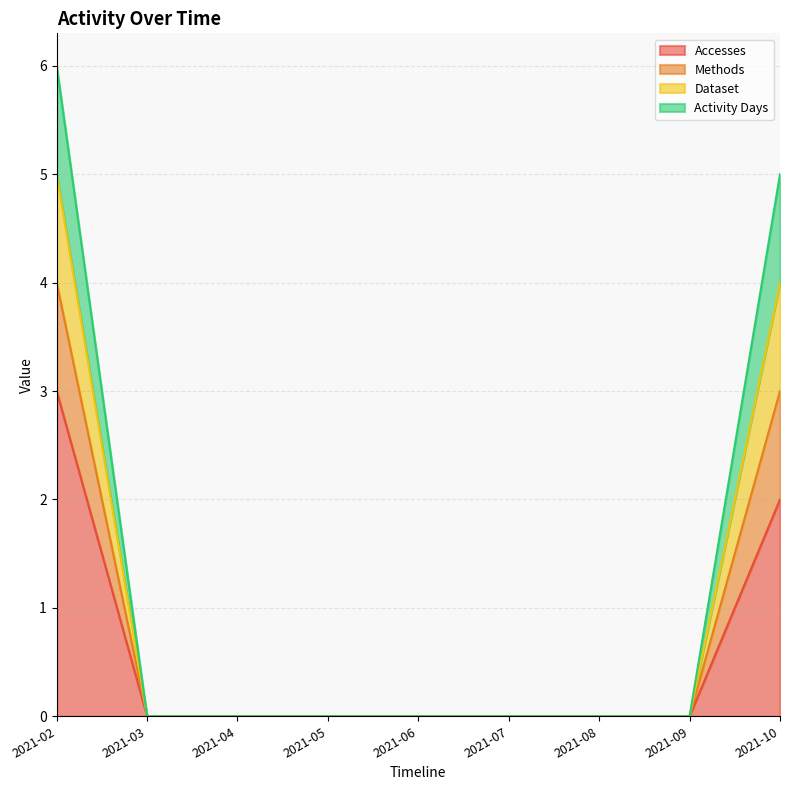

Between 2021-04 and 2021-07, which series saw the biggest shift?

Accesses